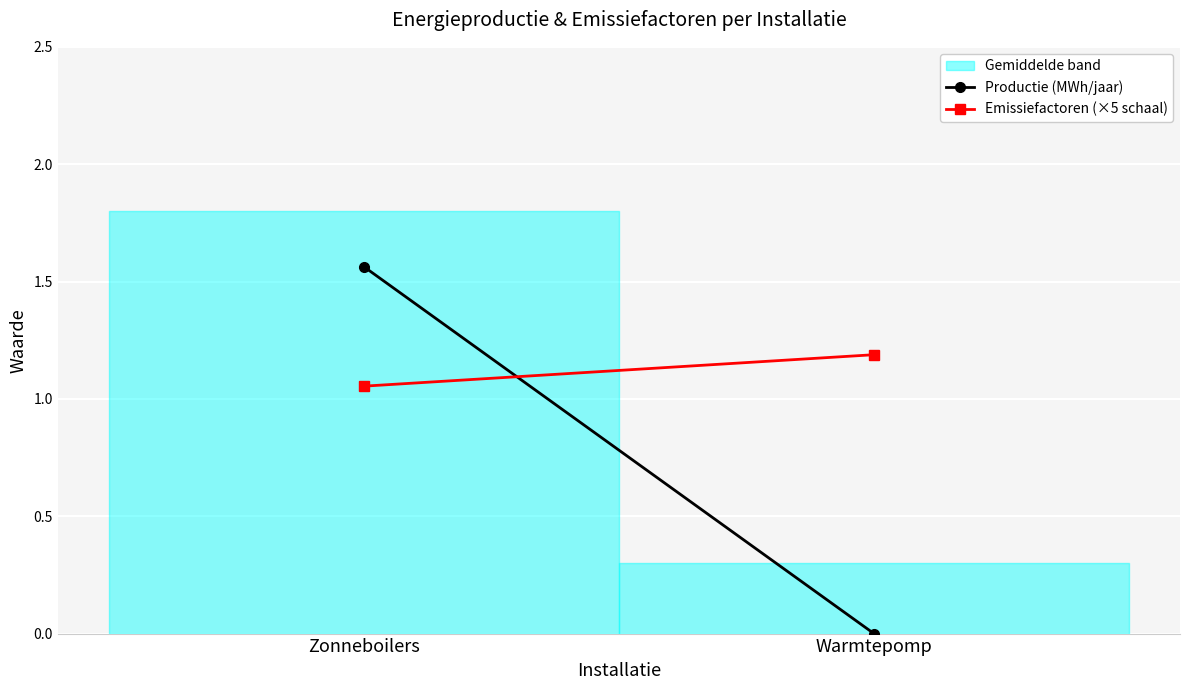

Which series has the largest total across all categories?

Emissiefactoren (×5 schaal)